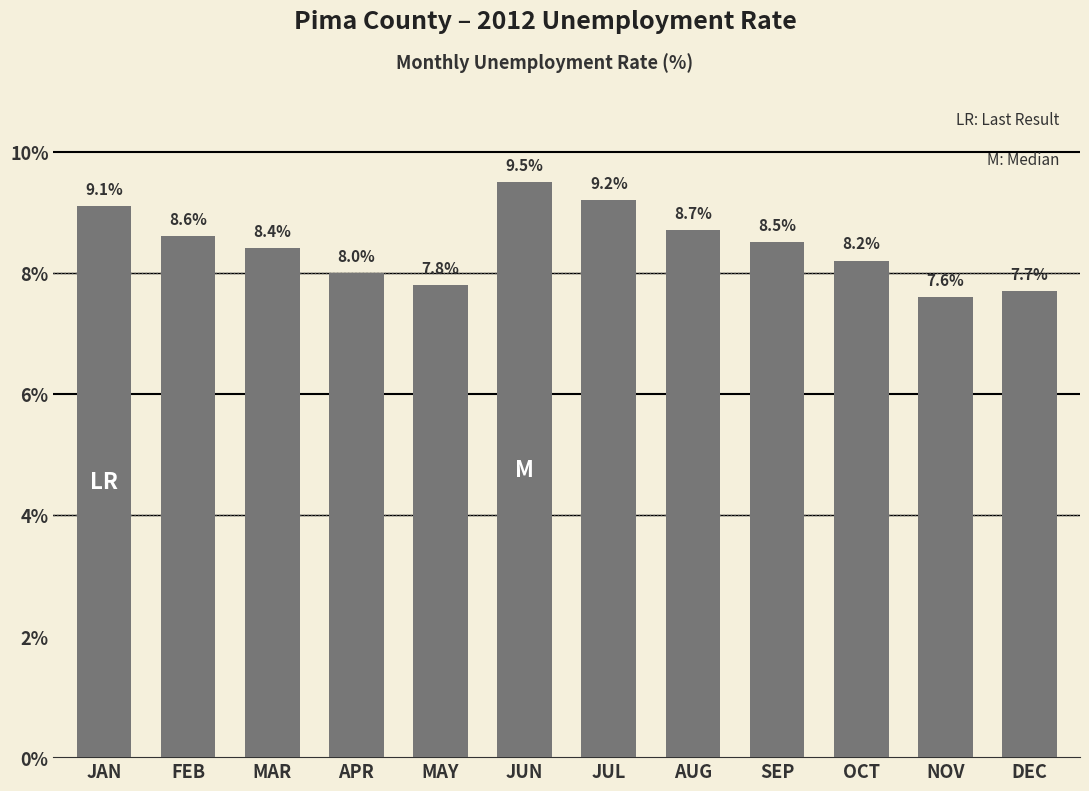

True or false: the data shows 8.6 at FEB.

True